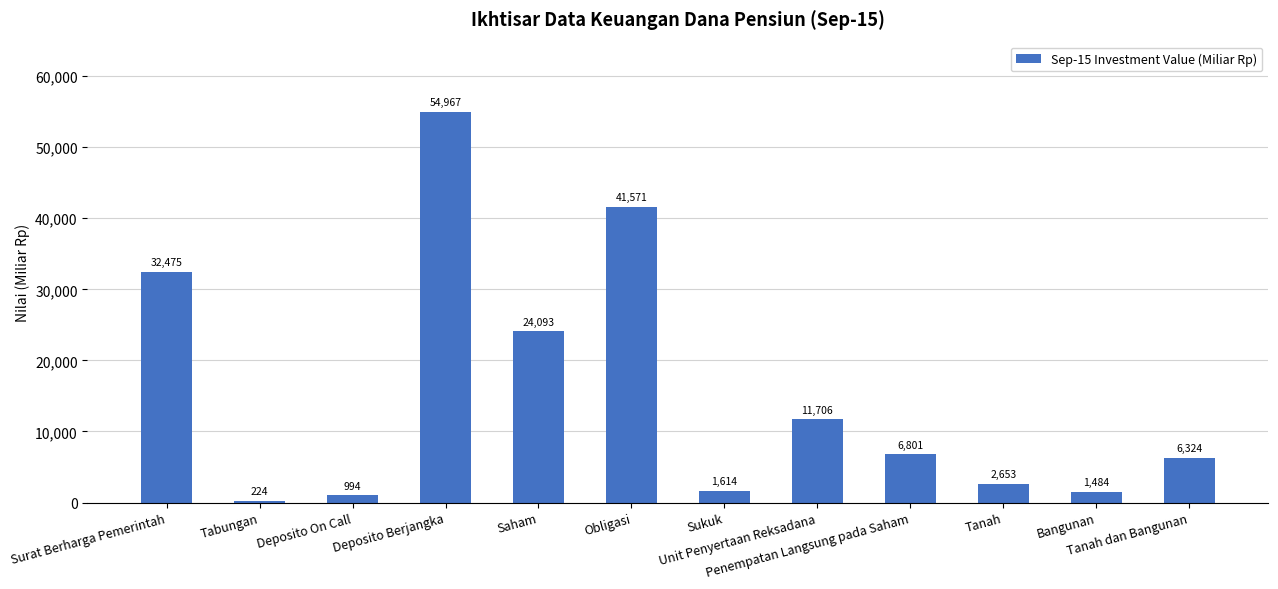

What is the label of the 4th bar from the left?

Deposito Berjangka